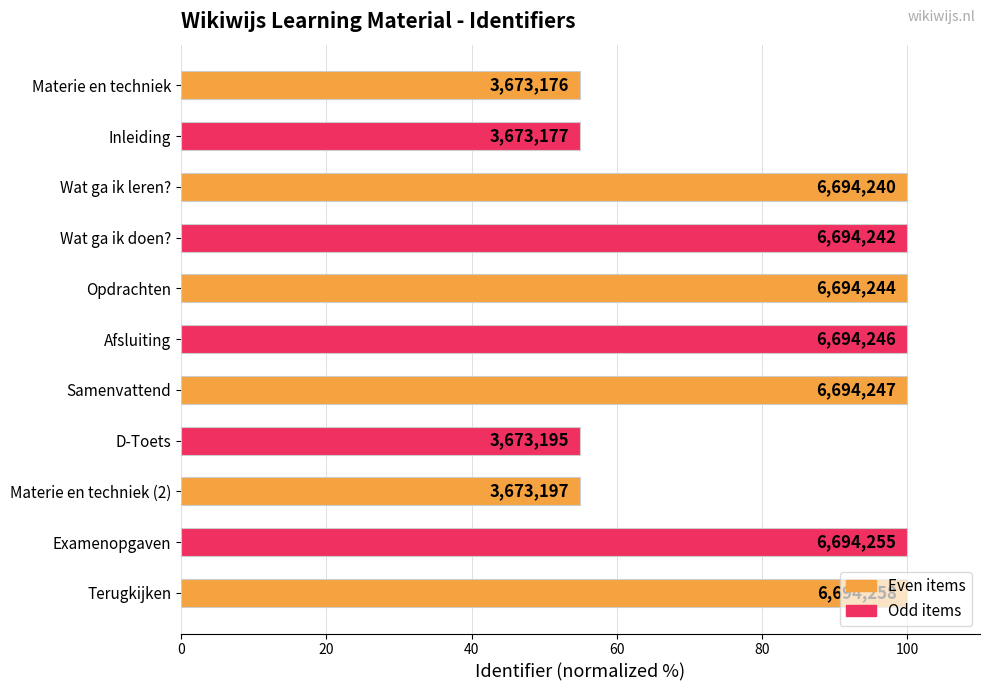

Does the chart contain any negative values?

No